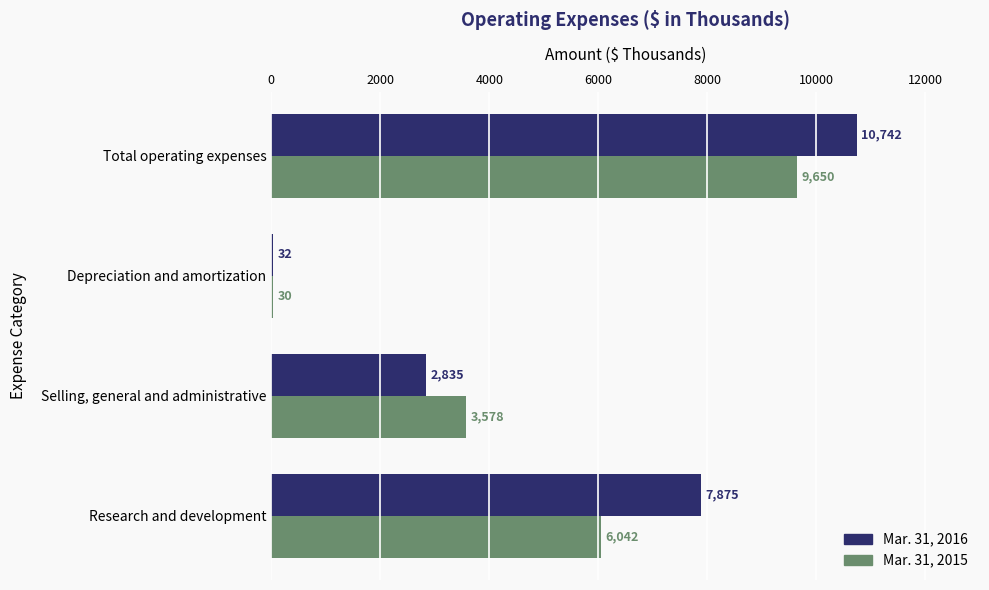

Between Depreciation and amortization and Total operating expenses, which series saw the biggest shift?

Mar. 31, 2016